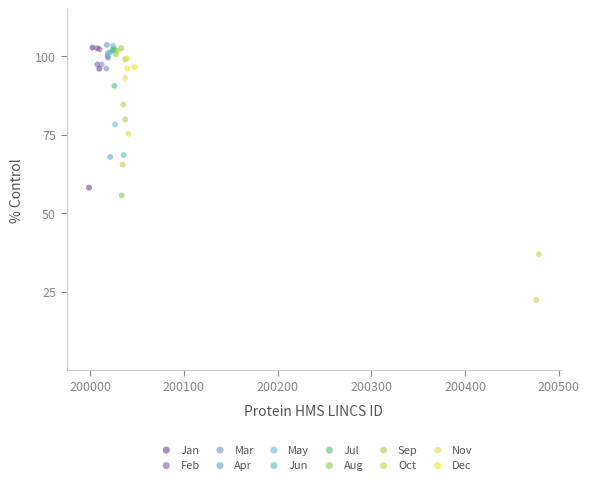

Which series contains the lowest Y value?

Oct